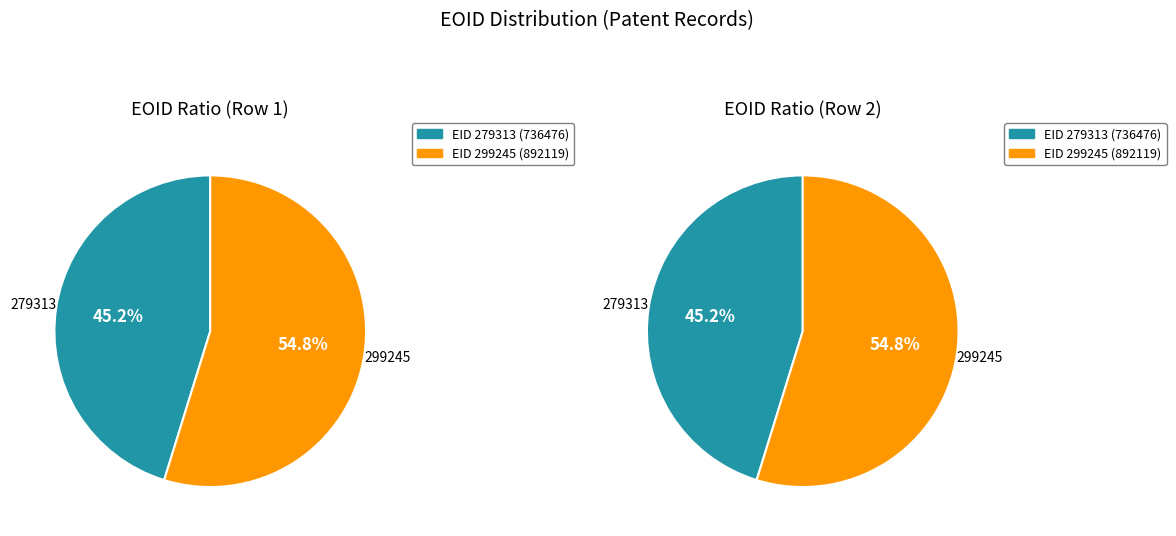

What is the change in value from 279313 to 299245?

+155643